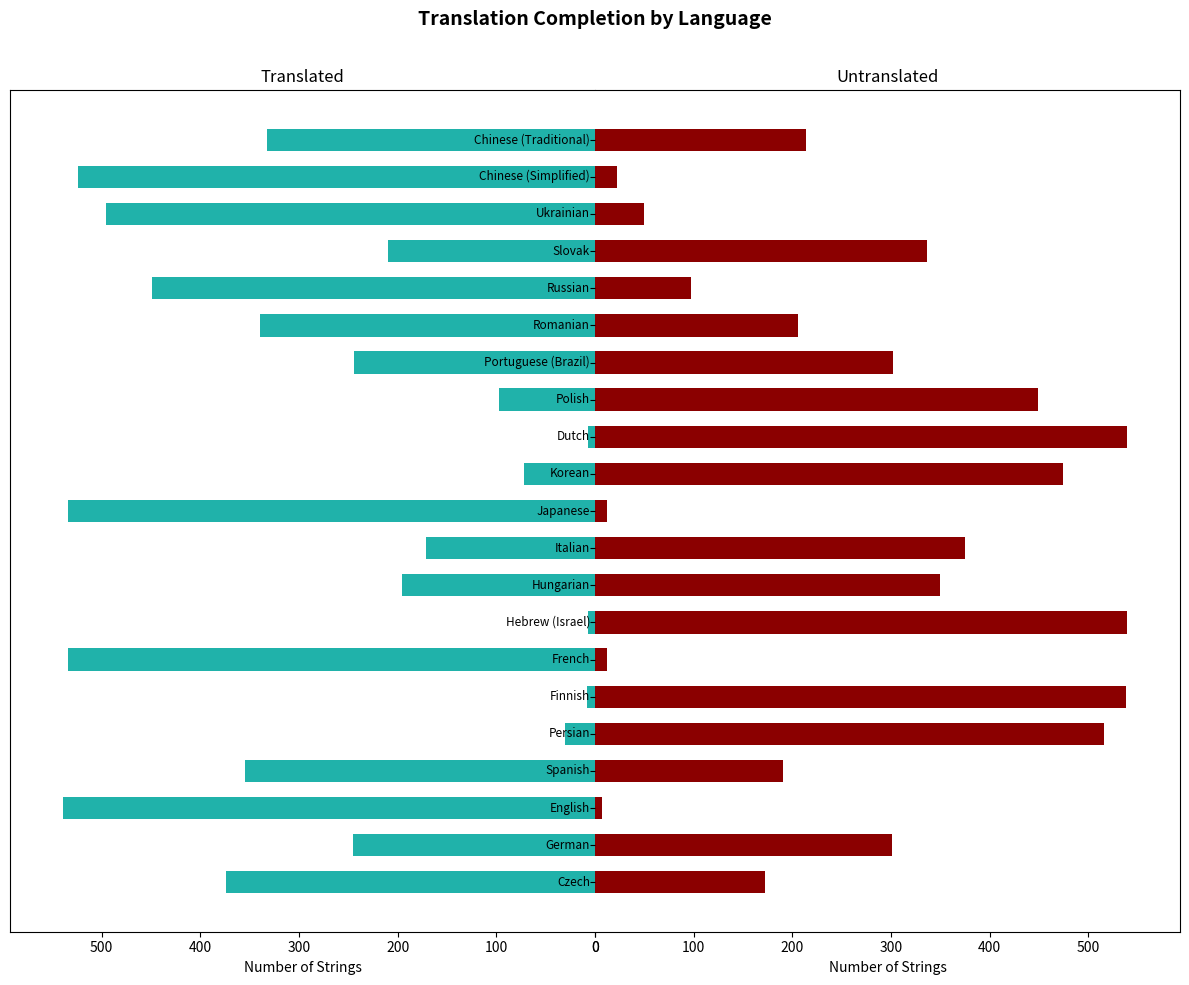

Reading right to left, extract all data points from this chart.

translated: 332	524	496	210	449	340	244	97	7	72	534	171	196	7	534	8	30	355	539	245	374
untranslated: 214	22	50	336	97	206	302	449	539	474	12	375	350	539	12	538	516	191	7	301	172